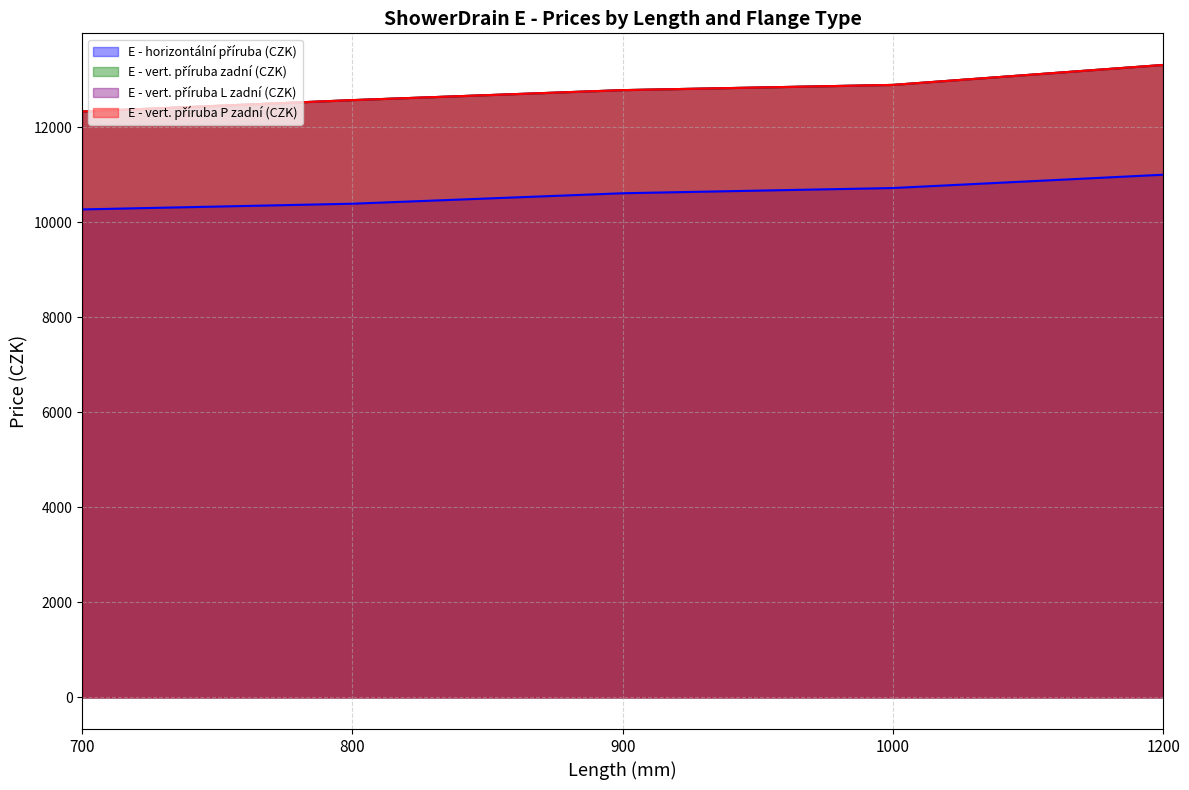

What is the value of the E - vert. příruba P zadní (CZK) point at the 4th from the left?

12890